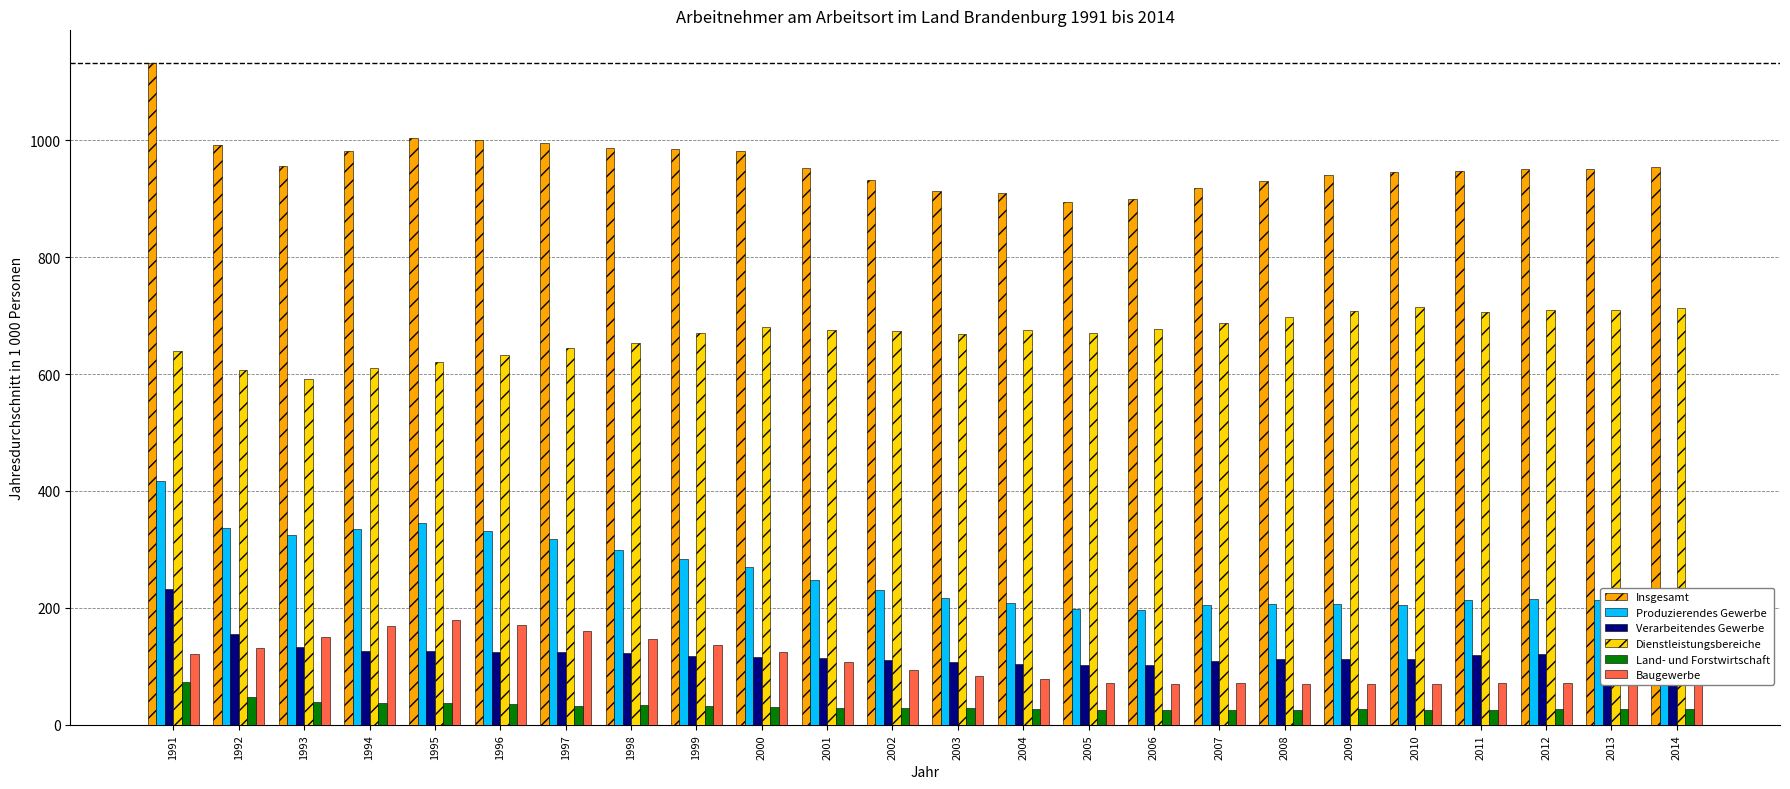

What is the total value across all series at 1996?

2297.1